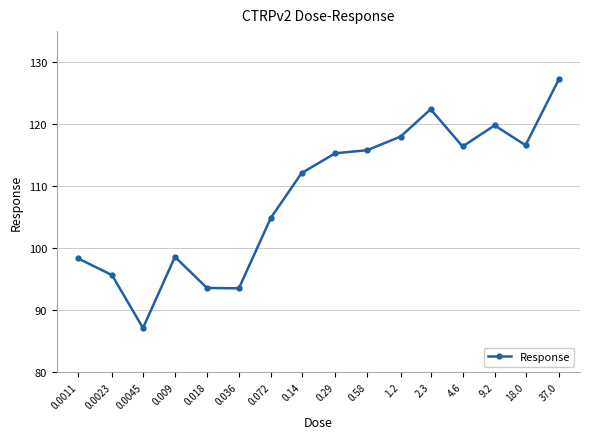

Approximately how many times larger is the value at 0.072 compared to 1.2?

0.9